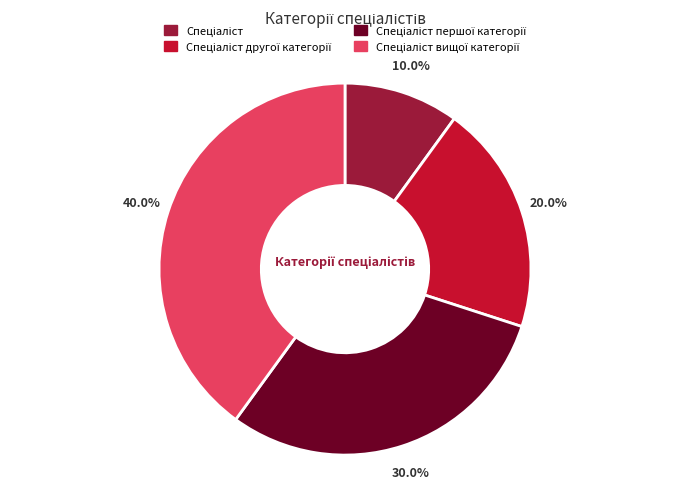

Is there any slice that represents more than half of the pie?

No